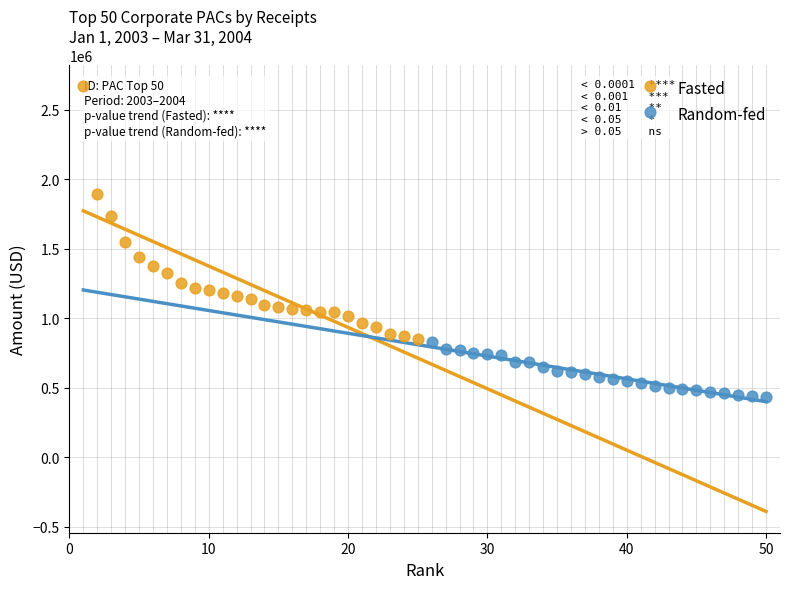

What are all the series names shown in the legend?

Fasted, Random-fed